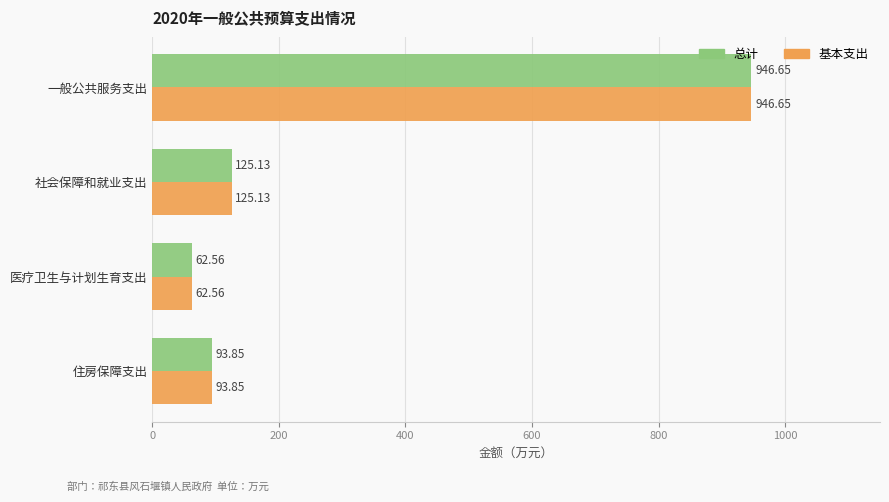

What is the average value of the 总计 series?

307.0